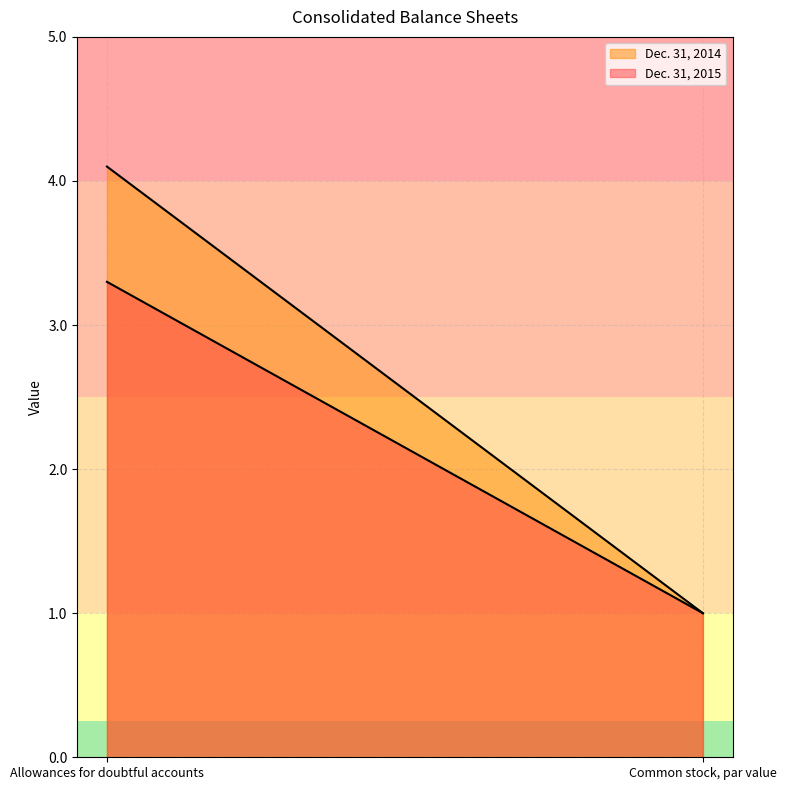

What is the total value across all series at Common stock, par value?

2.0